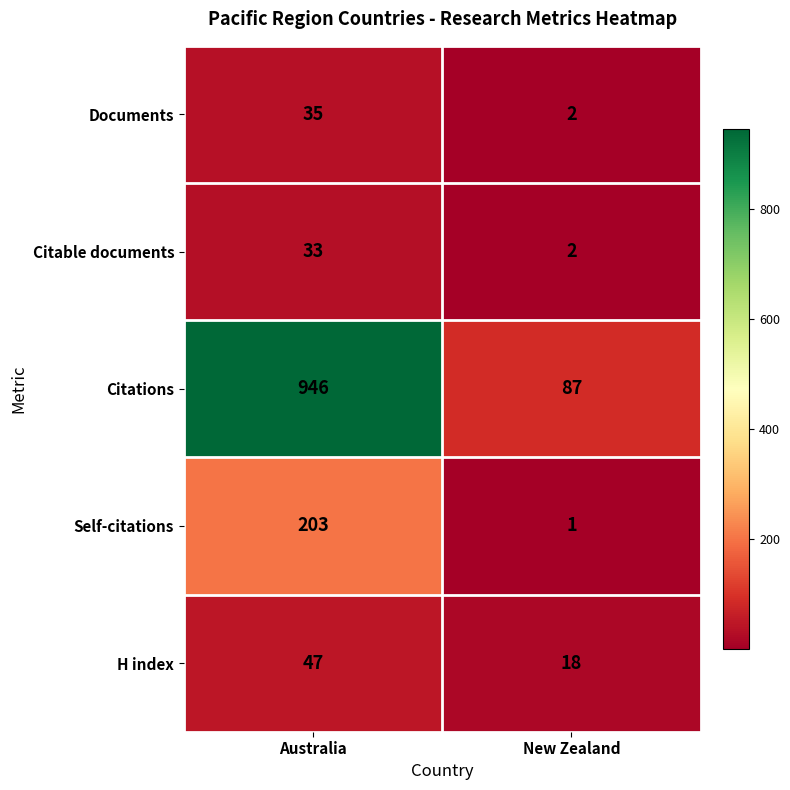

Where is Citable documents nearest to the value 17?

New Zealand